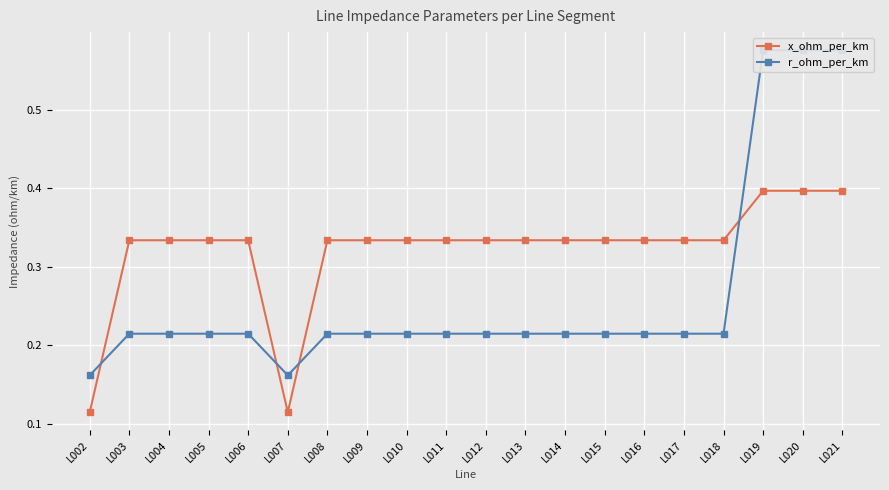

At which category is the sum across all series the highest?

L019